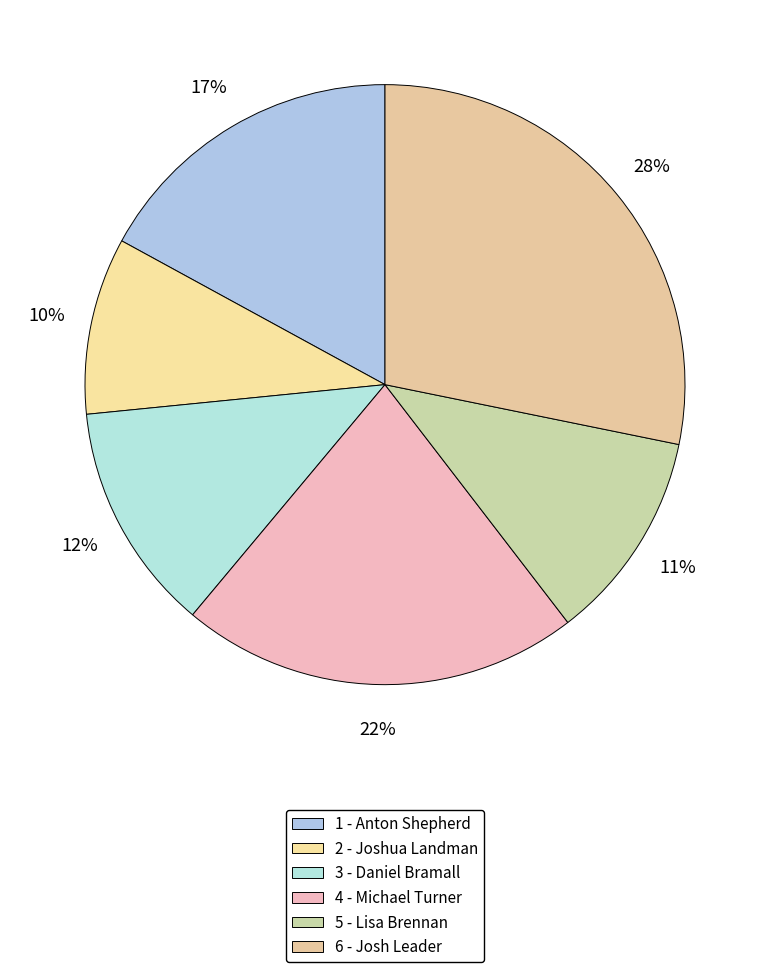

Count the number of slices in the pie.

6